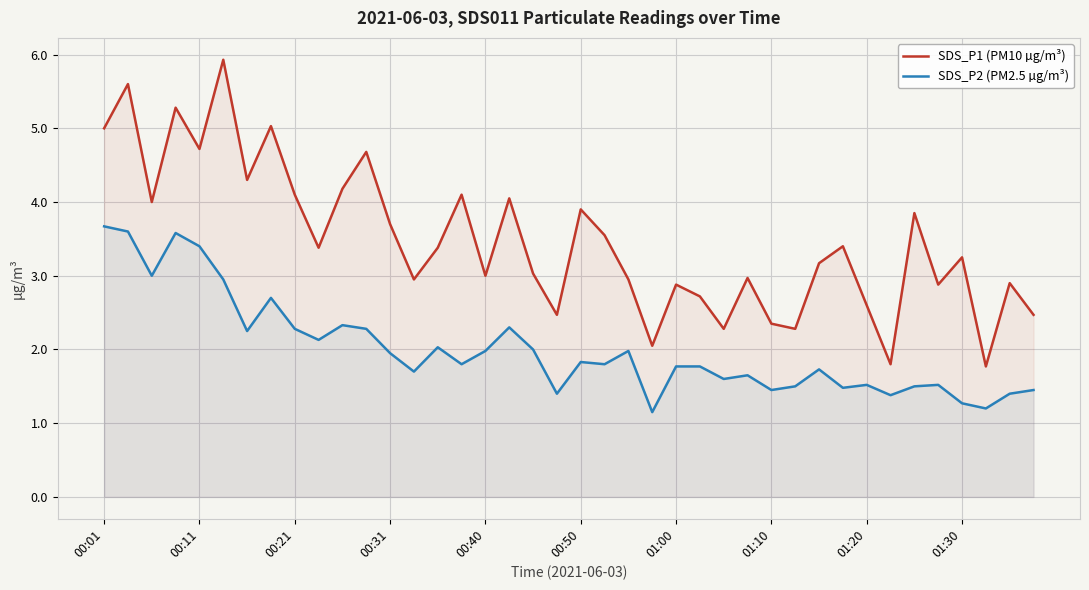

Where does the SDS_P1 (PM10 µg/m³) series first go above 3?

00:01